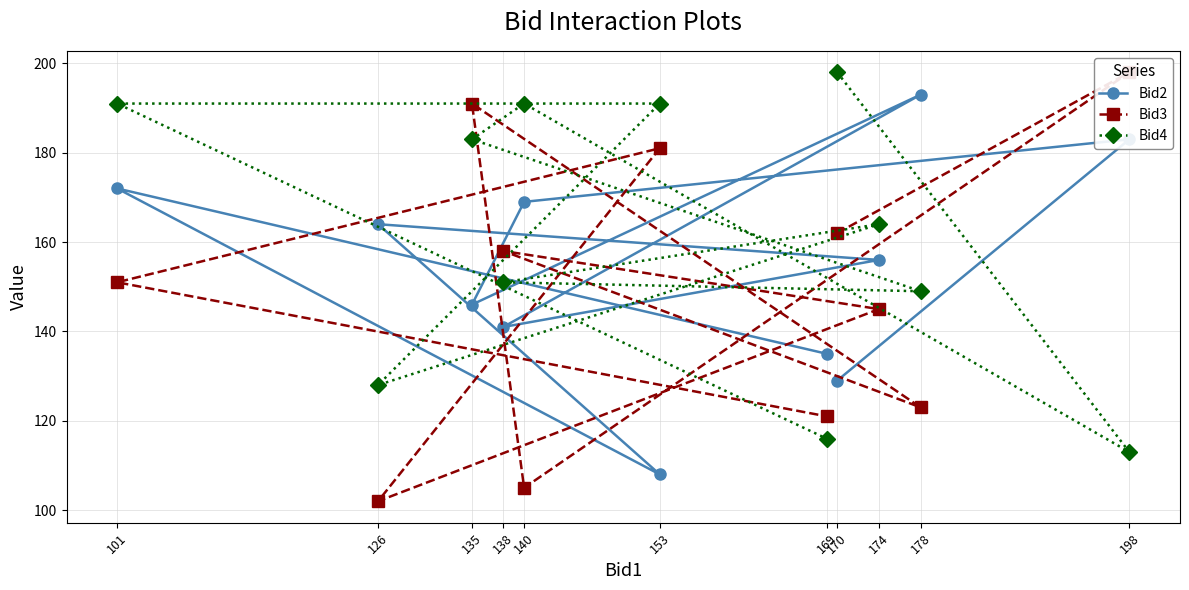

At how many categories does at least one series exceed 170?

7